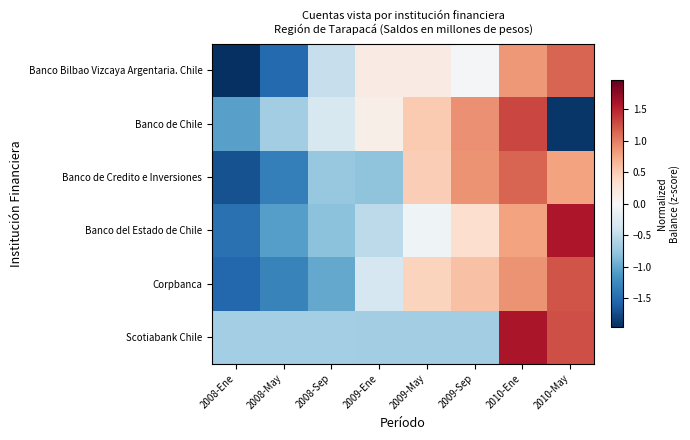

Reading left to right, list all the values displayed in this chart.

Banco Bilbao Vizcaya Argentaria. Chile: 2008-Ene=-2.4	2008-May=-1.5	2008-Sep=-0.5	2009-Ene=0.2	2009-May=0.2	2009-Sep=-0.0	2010-Ene=0.8	2010-May=1.1
Banco de Chile: 2008-Ene=-1.1	2008-May=-0.7	2008-Sep=-0.3	2009-Ene=0.1	2009-May=0.5	2009-Sep=0.9	2010-Ene=1.3	2010-May=-1.9
Banco de Credito e Inversiones: 2008-Ene=-1.7	2008-May=-1.3	2008-Sep=-0.7	2009-Ene=-0.8	2009-May=0.5	2009-Sep=0.9	2010-Ene=1.1	2010-May=0.8
Banco del Estado de Chile: 2008-Ene=-1.5	2008-May=-1.1	2008-Sep=-0.8	2009-Ene=-0.5	2009-May=-0.1	2009-Sep=0.3	2010-Ene=0.8	2010-May=1.6
Corpbanca: 2008-Ene=-1.5	2008-May=-1.3	2008-Sep=-1.0	2009-Ene=-0.3	2009-May=0.4	2009-Sep=0.6	2010-Ene=0.9	2010-May=1.2
Scotiabank Chile: 2008-Ene=-0.7	2008-May=-0.7	2008-Sep=-0.7	2009-Ene=-0.7	2009-May=-0.7	2009-Sep=-0.7	2010-Ene=1.6	2010-May=1.3